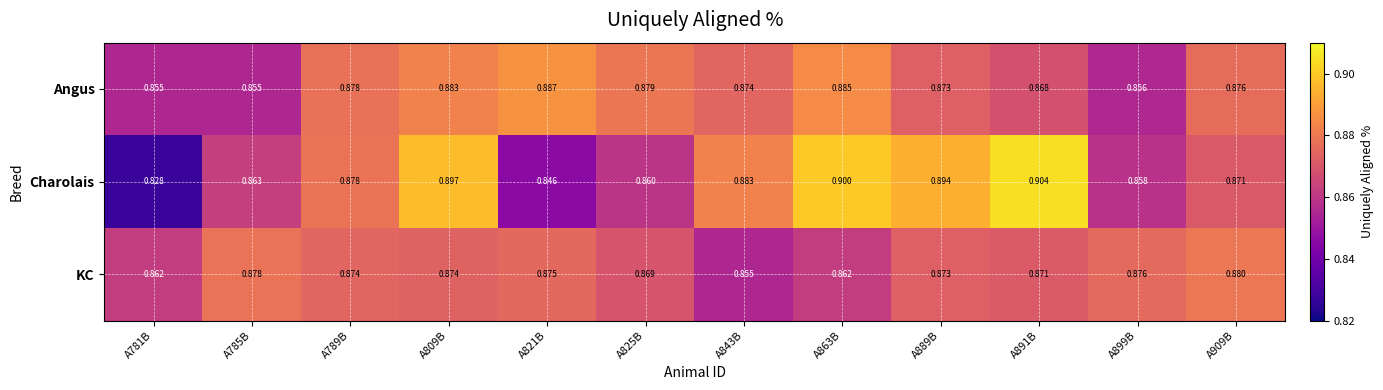

At which category is the sum across all series the highest?

A809B